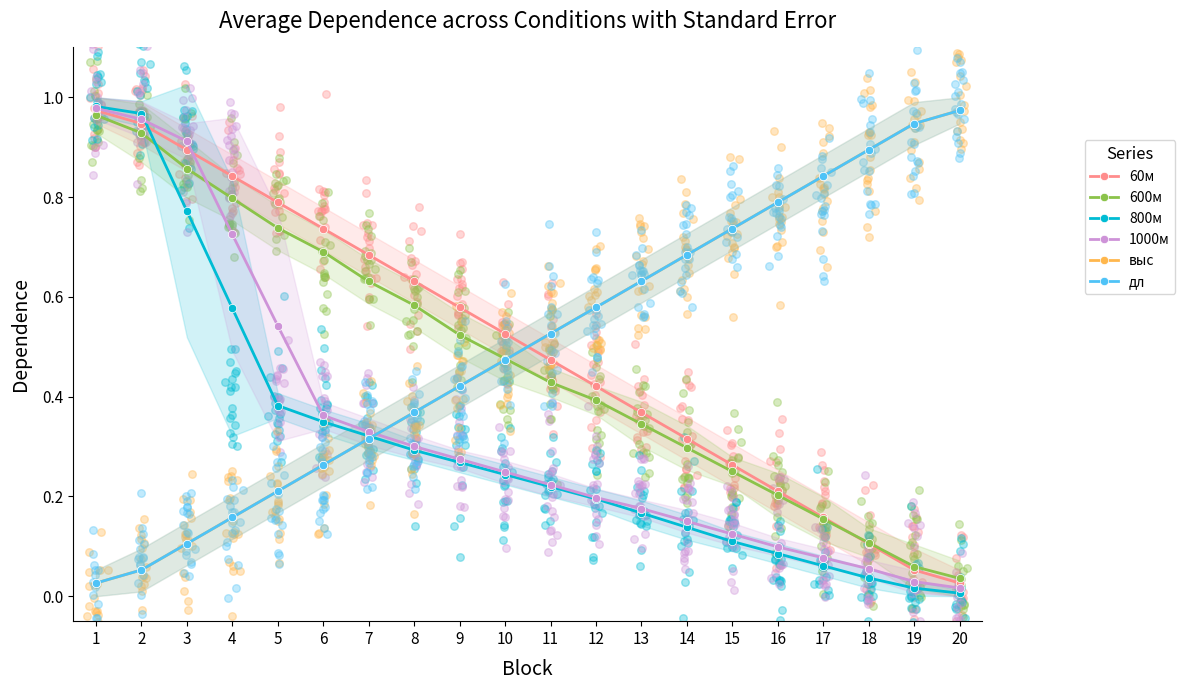

What is the total value across all series at 3?

3.6